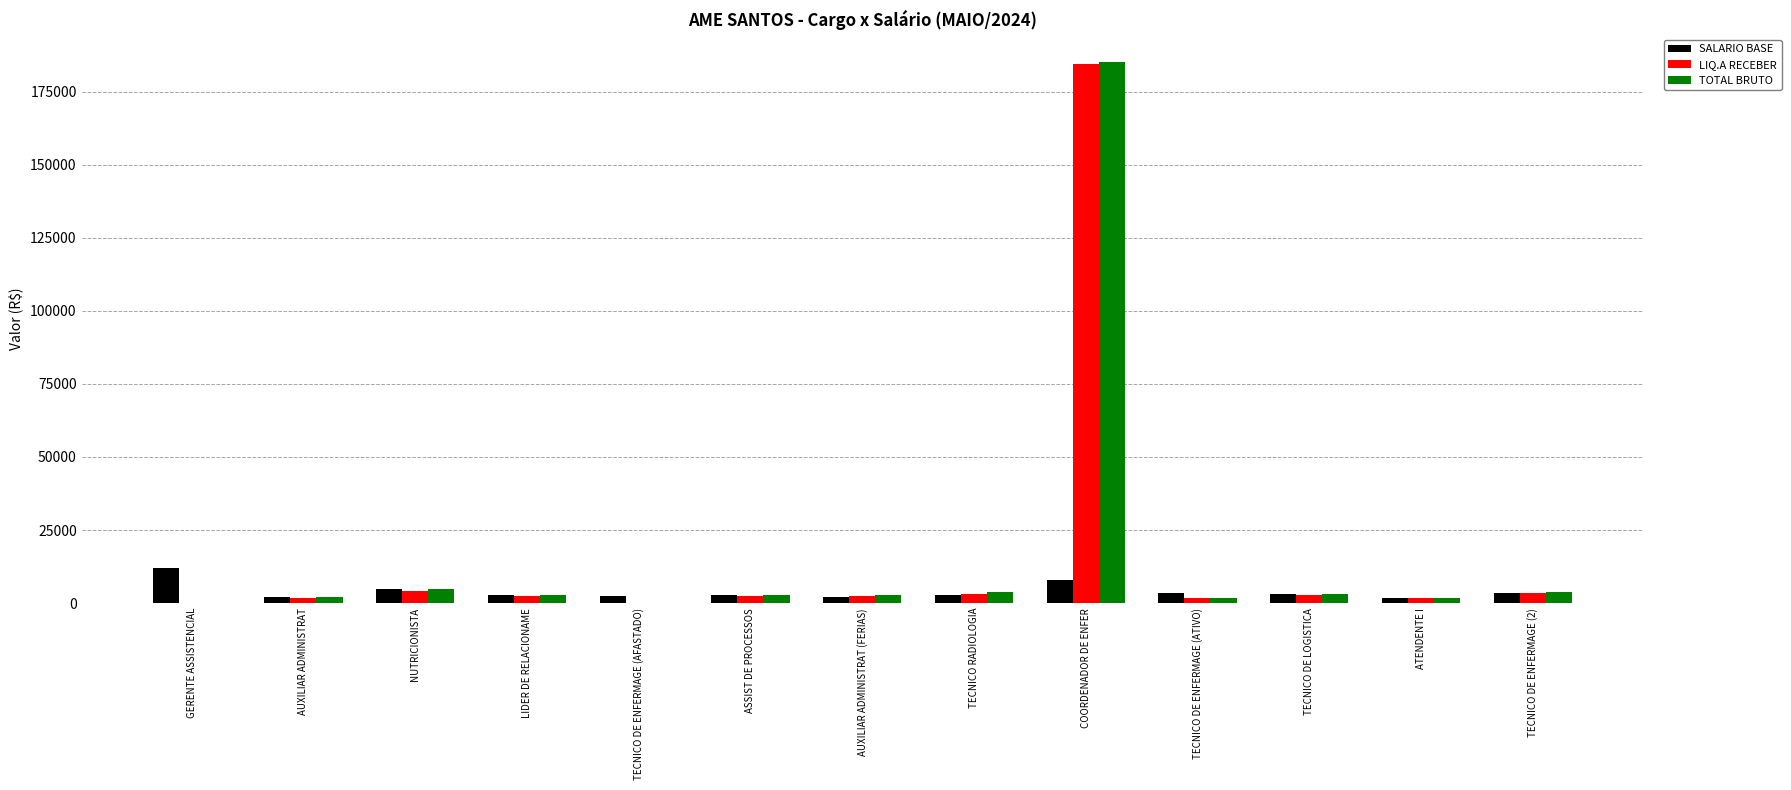

How many categories are shown in the chart?

13